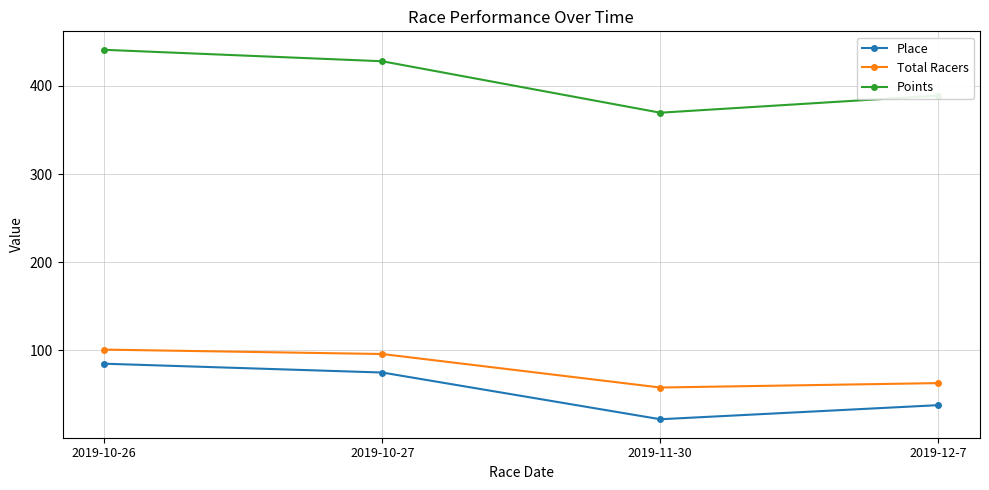

What is the lowest value of the Total Racers series?

58.0